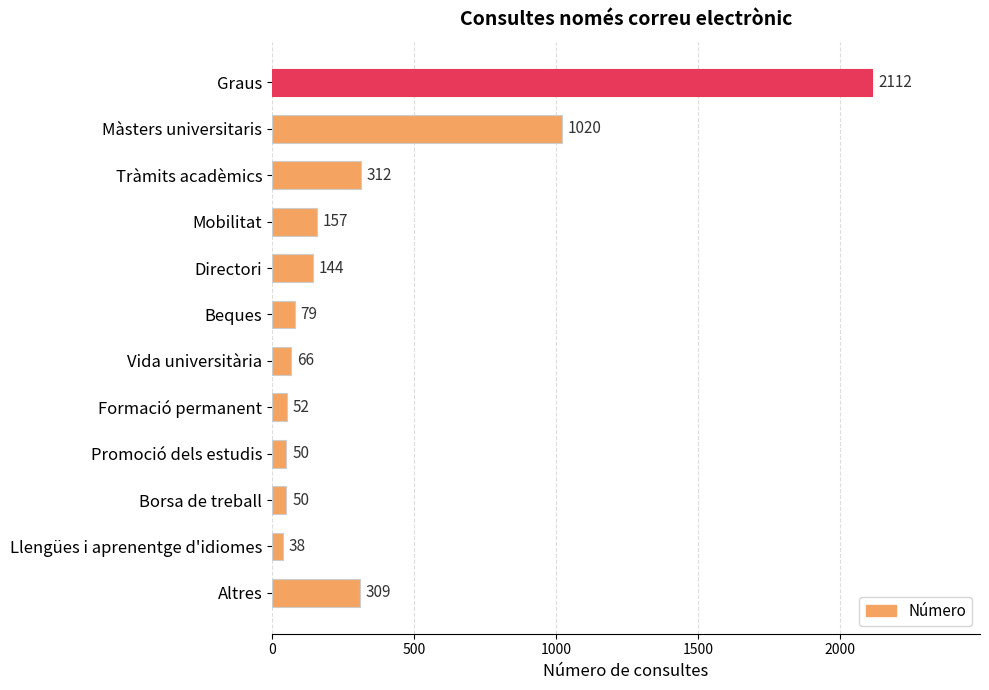

Reading top to bottom, list all the values displayed in this chart.

Graus=2112	Màsters universitaris=1020	Tràmits acadèmics=312	Mobilitat=157	Directori=144	Beques=79	Vida universitària=66	Formació permanent=52	Promoció dels estudis=50	Borsa de treball=50	Llengües i aprenentge d'idiomes=38	Altres=309